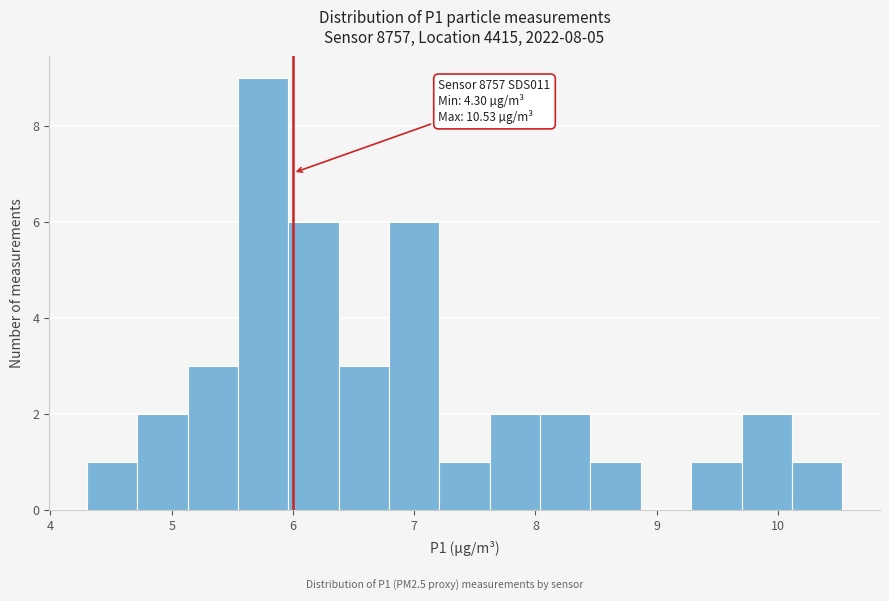

Over which range of the x-axis is the bar tallest?

5.5 to 6.0